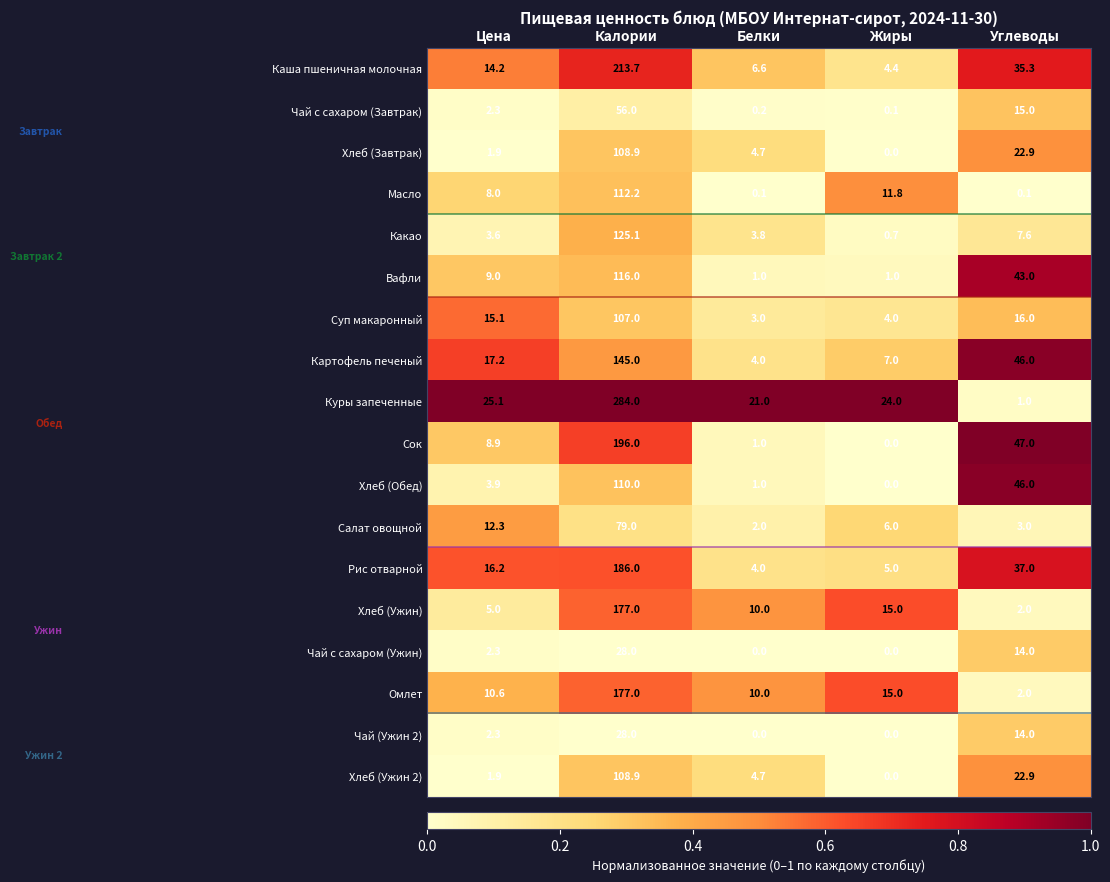

How many data points does each series have?

5